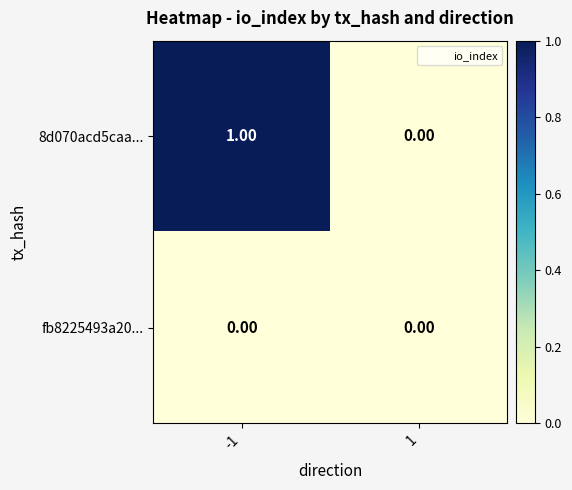

Which series changed the most between -1 and 1?

8d070acd5caa...